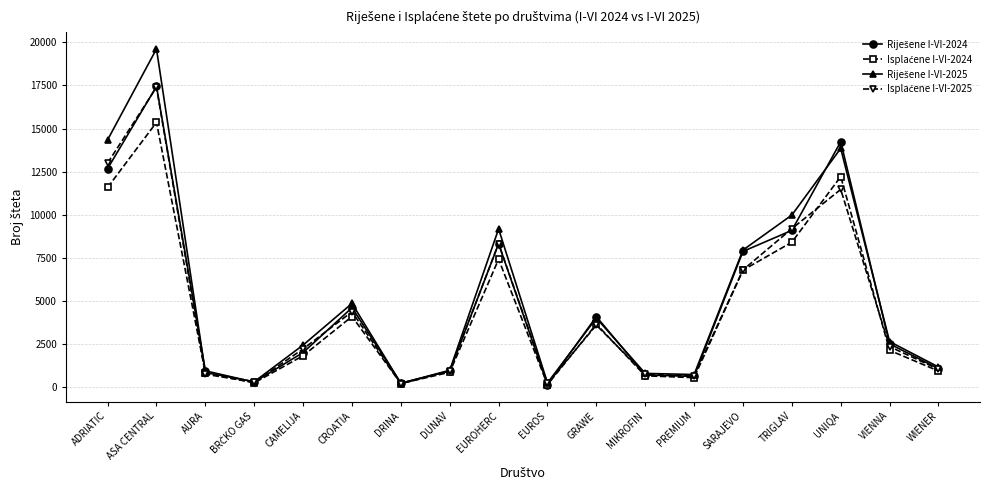

At which category is the sum across all series the highest?

ASA CENTRAL